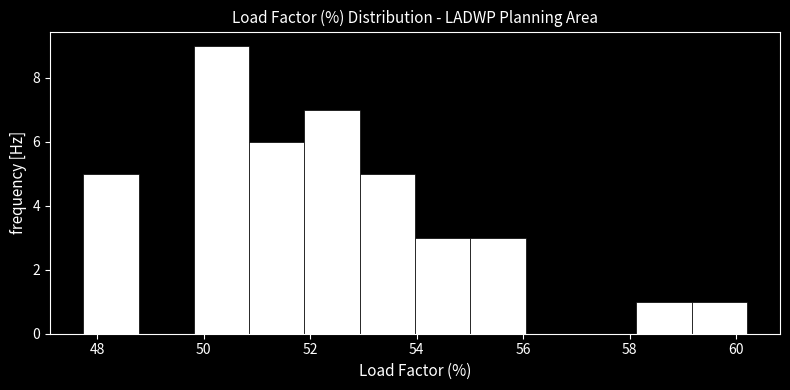

Reading left to right, list every bar in this chart as the range it spans on the x-axis followed by its height. Neither the bar edges nor the heights are printed on the chart, so give them approximately, as read against the axes.

47.8 to 48.8: 5
48.8 to 49.8: 0
49.8 to 50.8: 9
50.8 to 51.8: 6
51.8 to 53.0: 7
53.0 to 54.0: 5
54.0 to 55.0: 3
55.0 to 56.0: 3
56.0 to 57.0: 0
57.0 to 58.2: 0
58.2 to 59.2: 1
59.2 to 60.2: 1